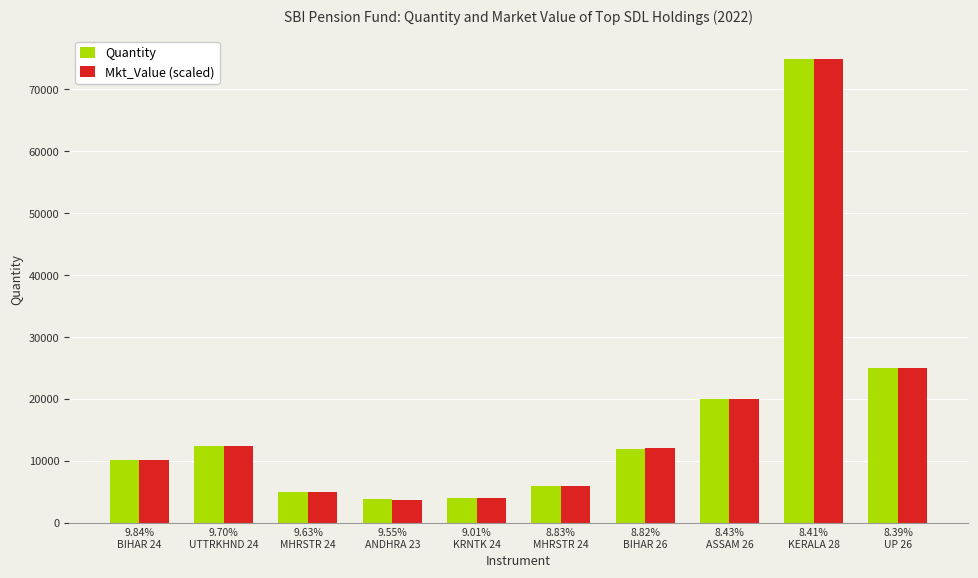

Which series has the widest spread of values?

Mkt_Value (scaled)